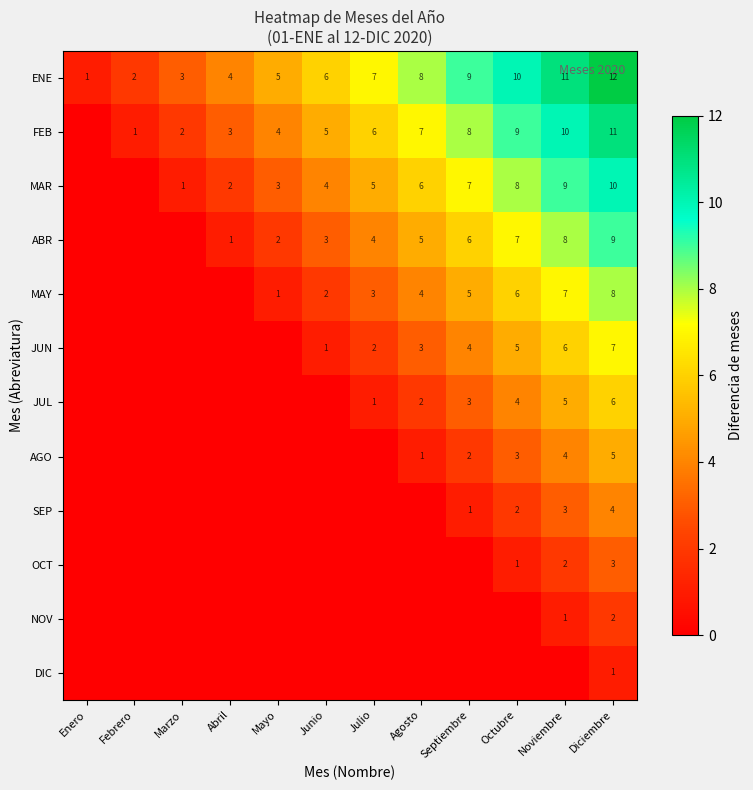

True or false: ENE has a value of 4 at Agosto.

False